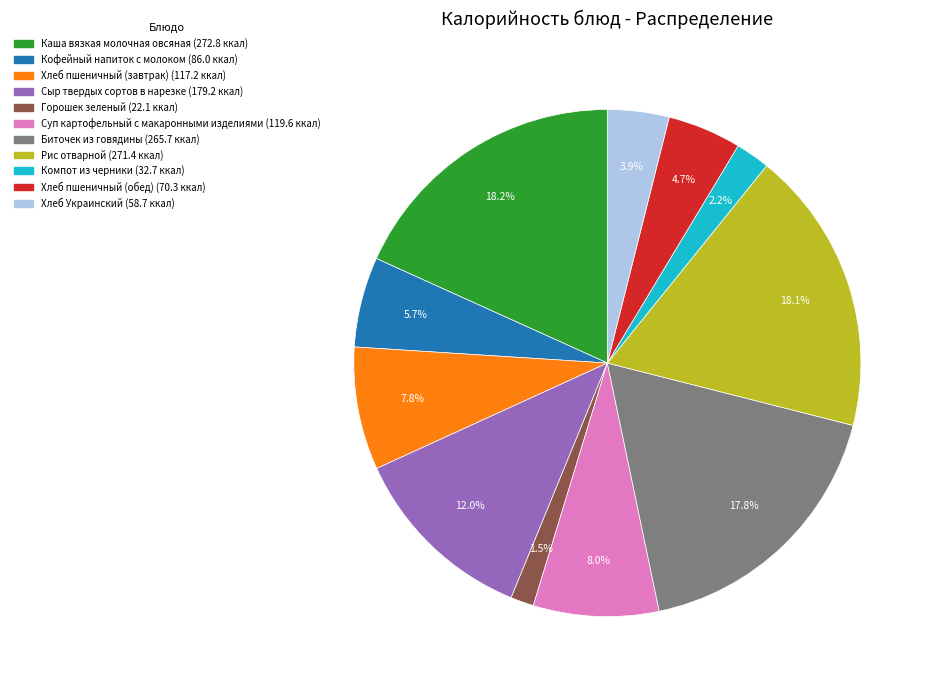

What is the ratio of the value at Хлеб пшеничный (обед) to the value at Кофейный напиток с молоком?

0.8